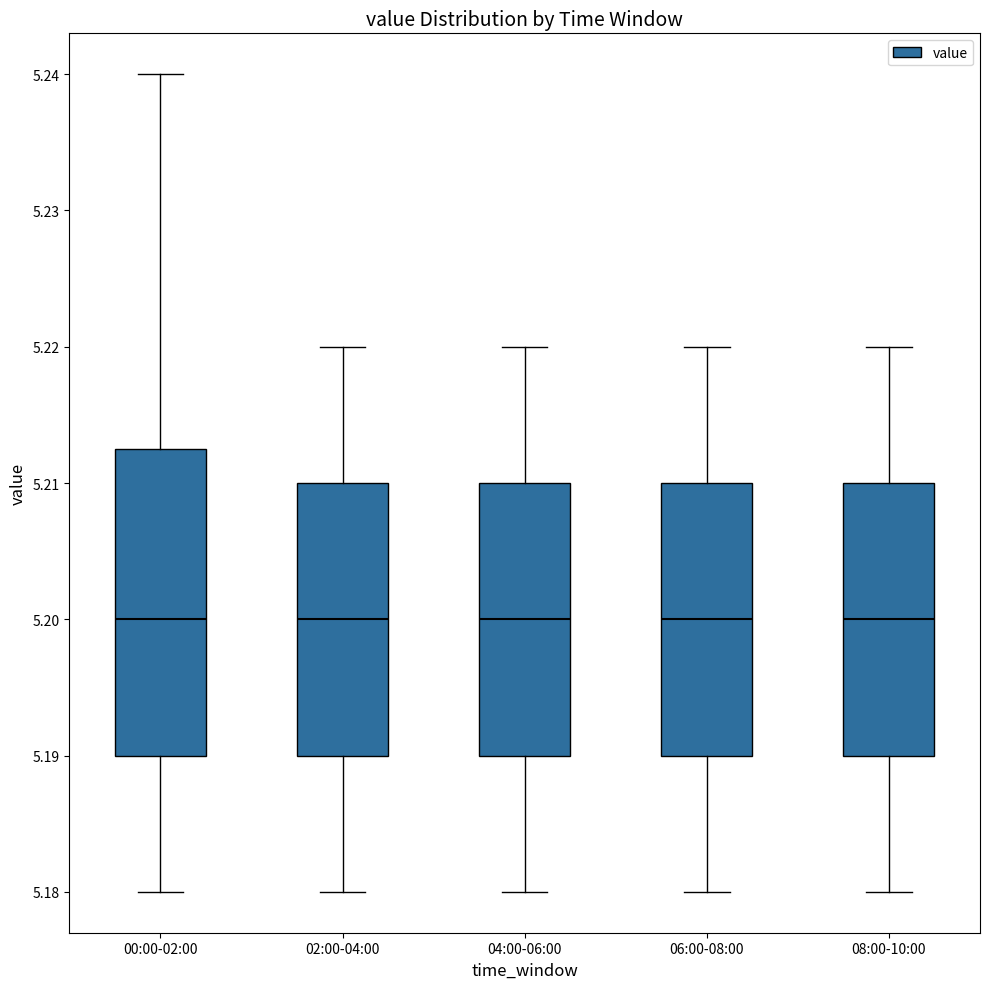

Reading left to right, read every box against the y-axis: the position of its median line, the range the box covers, and the ends of its whiskers. The values are not printed on the chart, so give them approximately, as read against the axis.

00:00-02:00: median 5.200, box 5.190 to 5.213, whiskers 5.180 to 5.240
02:00-04:00: median 5.200, box 5.190 to 5.210, whiskers 5.180 to 5.220
04:00-06:00: median 5.200, box 5.190 to 5.210, whiskers 5.180 to 5.220
06:00-08:00: median 5.200, box 5.190 to 5.210, whiskers 5.180 to 5.220
08:00-10:00: median 5.200, box 5.190 to 5.210, whiskers 5.180 to 5.220